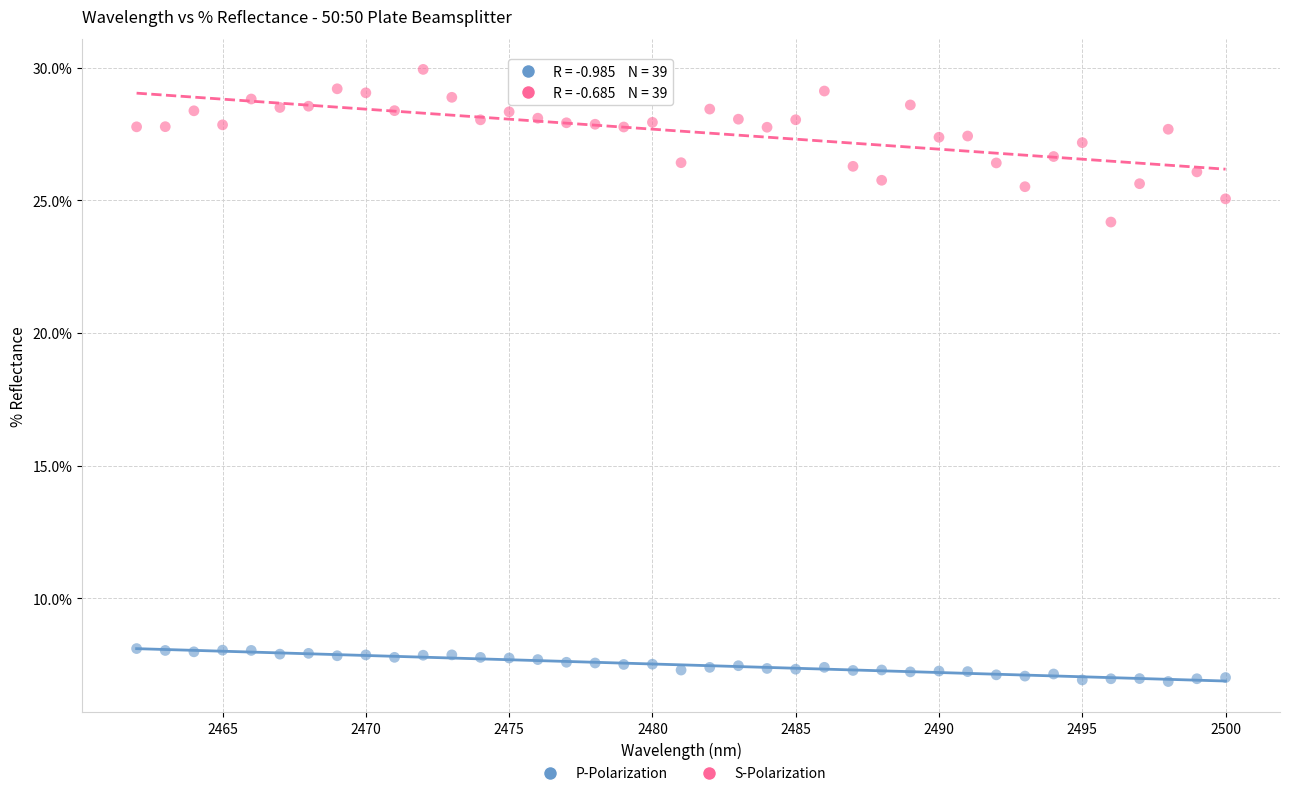

Which series reaches the maximum Y coordinate?

S-Polarization